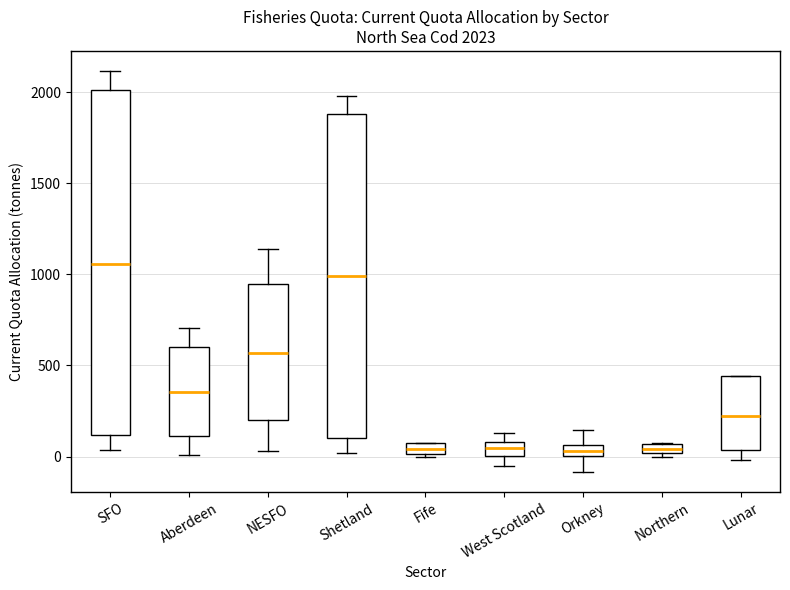

Which box's median line is the highest?

SFO